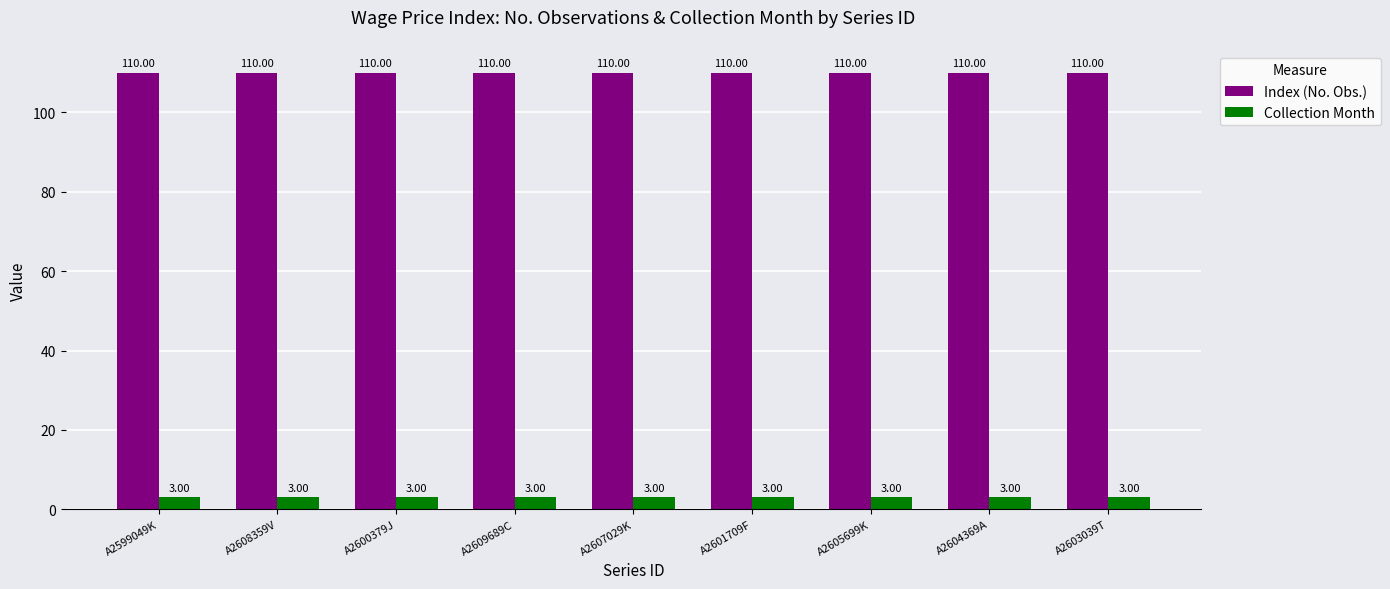

How many groups of bars are there?

9